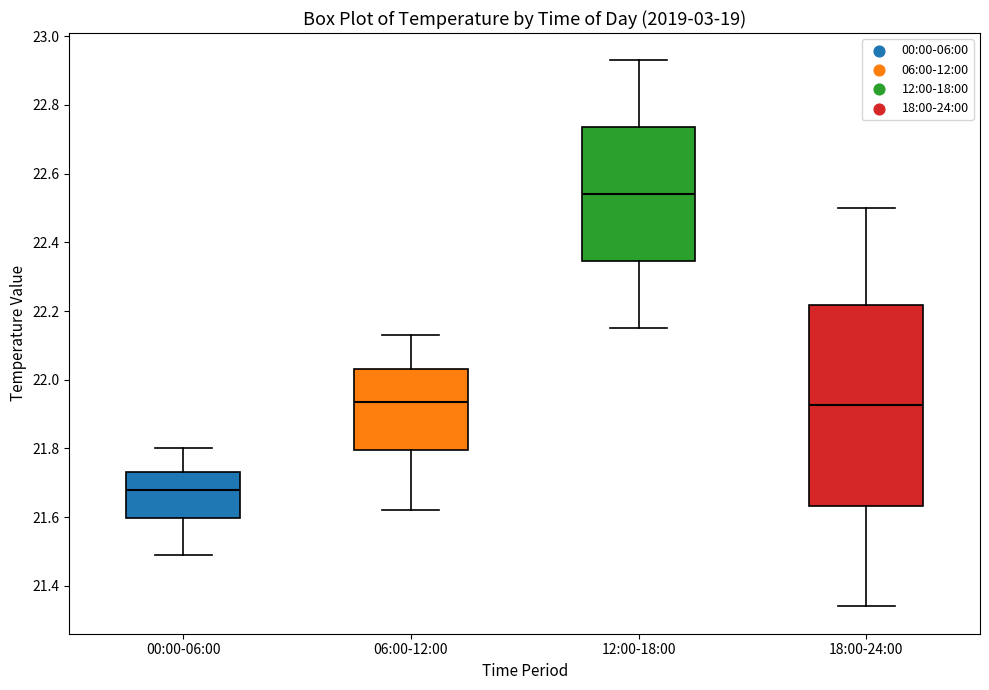

Reading left to right, read every box against the y-axis: the position of its median line, the range the box covers, and the ends of its whiskers. The values are not printed on the chart, so give them approximately, as read against the axis.

00:00-06:00: median 21.68, box 21.60 to 21.74, whiskers 21.50 to 21.80
06:00-12:00: median 21.94, box 21.80 to 22.04, whiskers 21.62 to 22.14
12:00-18:00: median 22.54, box 22.34 to 22.74, whiskers 22.16 to 22.94
18:00-24:00: median 21.92, box 21.64 to 22.22, whiskers 21.34 to 22.50